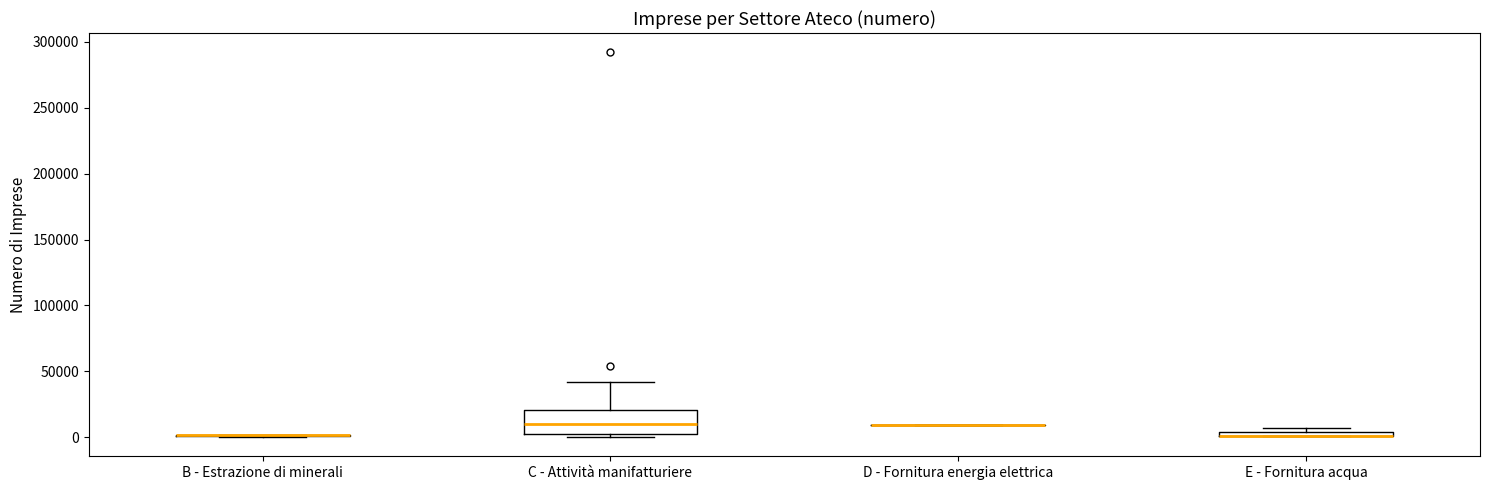

Comparing the boxes themselves (not the whiskers), which one is the tallest?

C - Attività manifatturiere